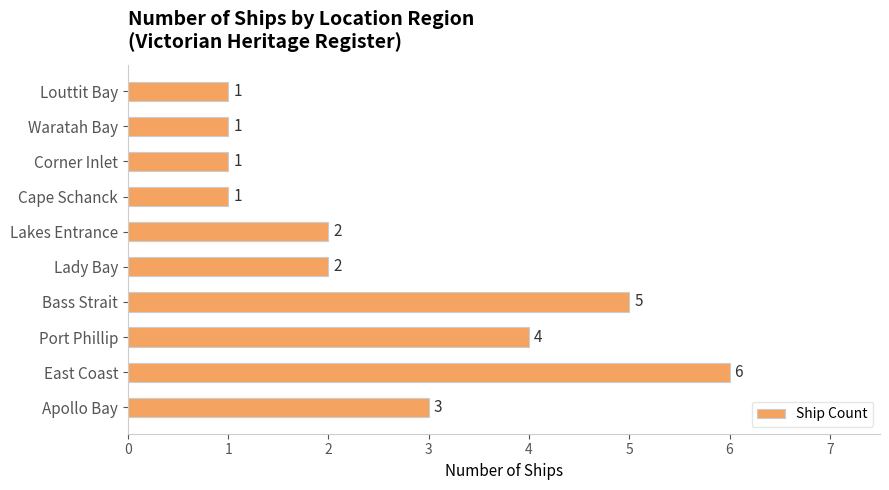

Reading bottom to top, transcribe all the data shown in this chart.

Apollo Bay=3	East Coast=6	Port Phillip=4	Bass Strait=5	Lady Bay=2	Lakes Entrance=2	Cape Schanck=1	Corner Inlet=1	Waratah Bay=1	Louttit Bay=1